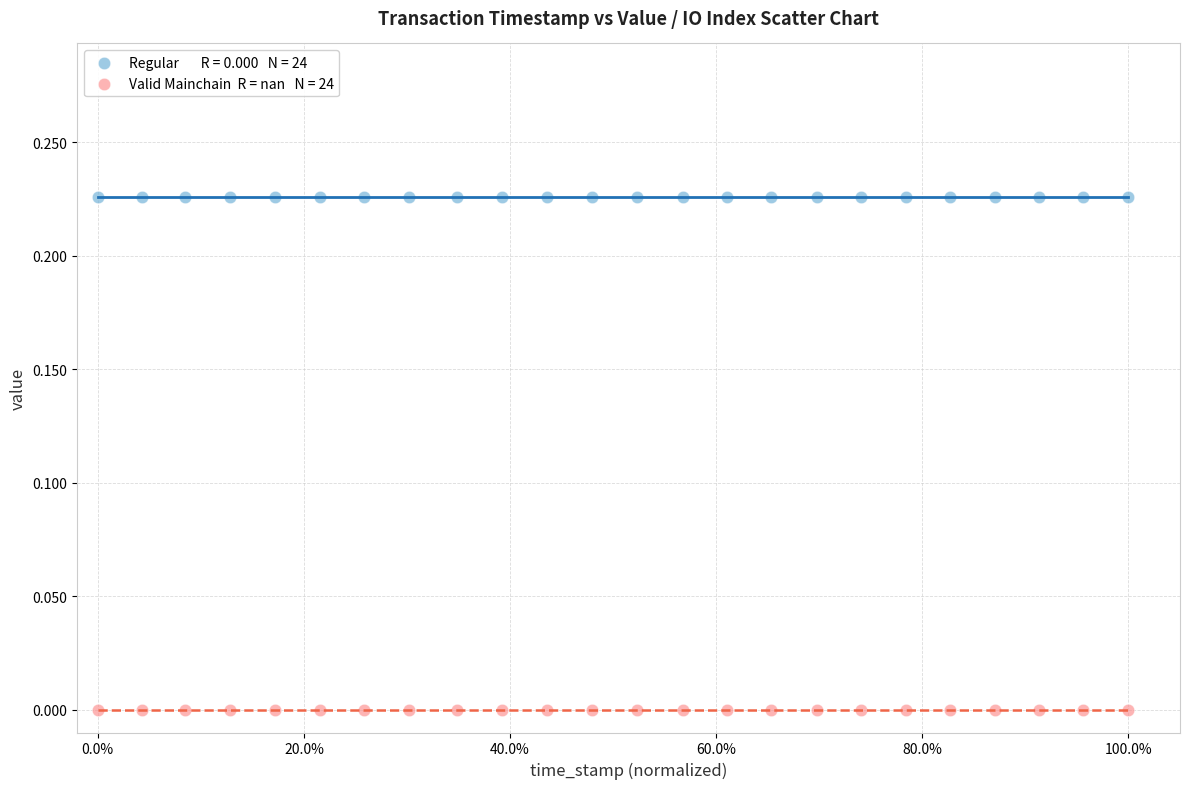

How many points are shown in the scatter plot?

48